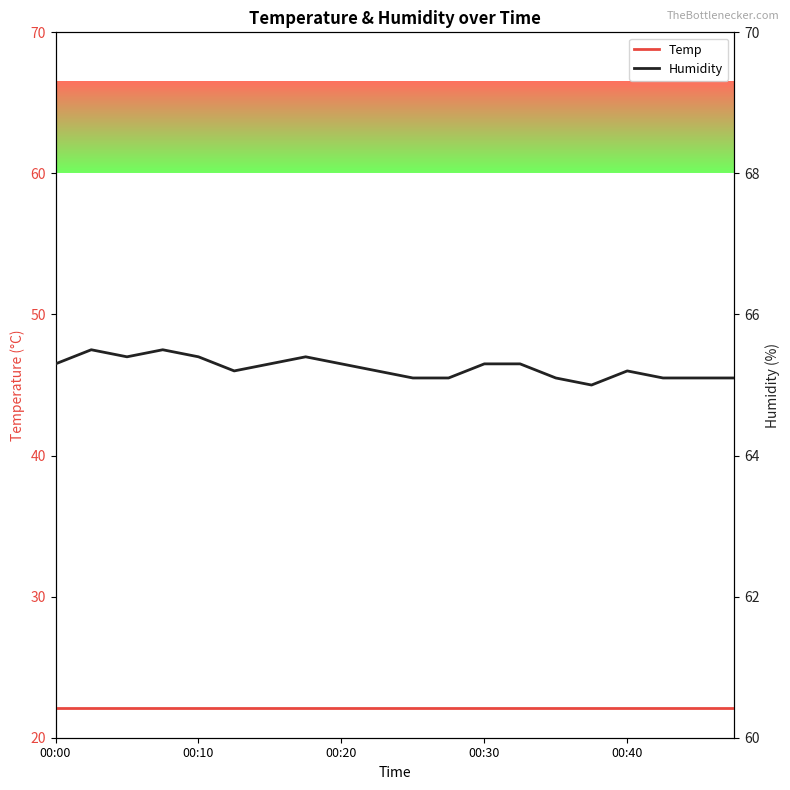

Reading right to left, what are all the values shown in this chart?

Temp: 22.1	22.1	22.1	22.1	22.1	22.1	22.1	22.1	22.1	22.1	22.1	22.1	22.1	22.1	22.1	22.1	22.1	22.1	22.1	22.1
Humidity: 65.1	65.1	65.1	65.2	65.0	65.1	65.3	65.3	65.1	65.1	65.2	65.3	65.4	65.3	65.2	65.4	65.5	65.4	65.5	65.3